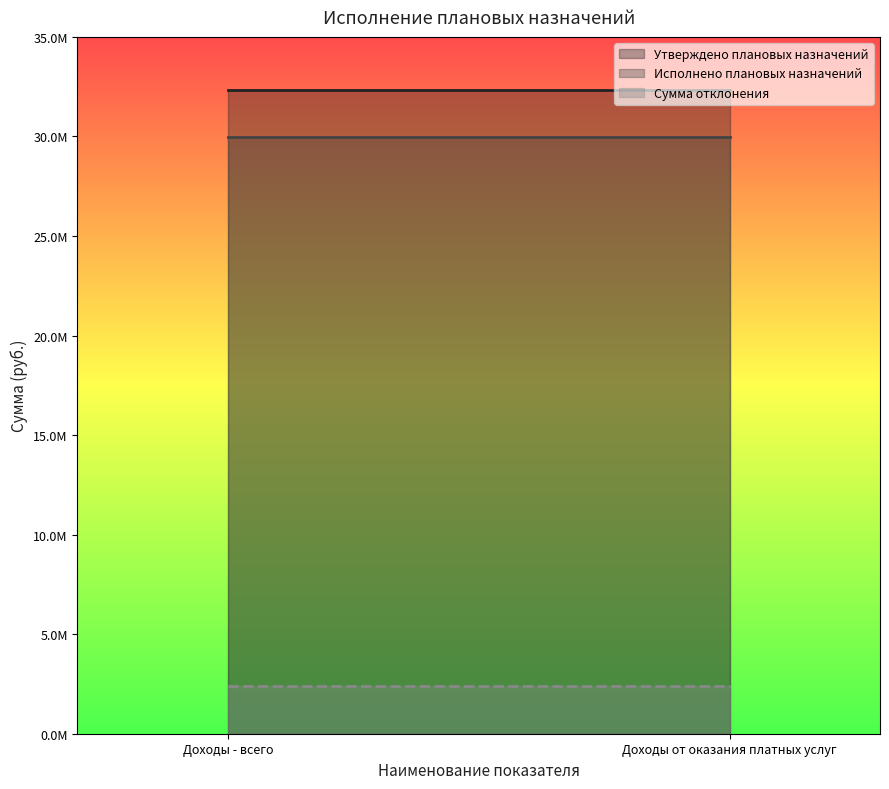

Read the Сумма отклонения value at Доходы от оказания платных услуг.

2392000.3